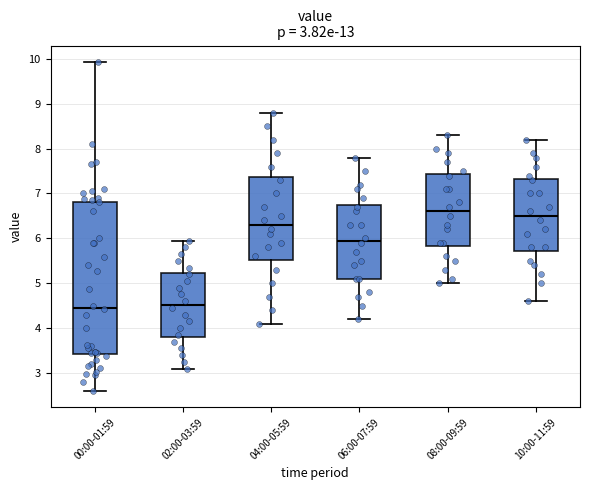

Comparing the boxes themselves (not the whiskers), which one is the tallest?

00:00-01:59